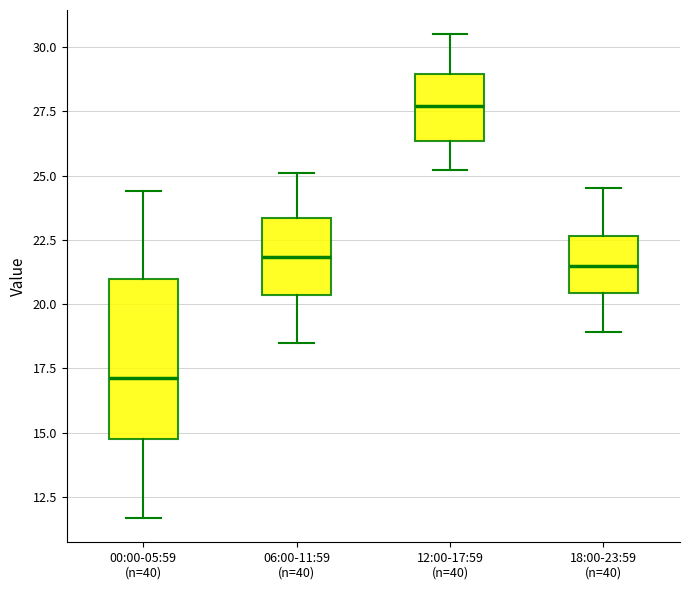

Which box has the lowest median line?

00:00-05:59 (n=40)